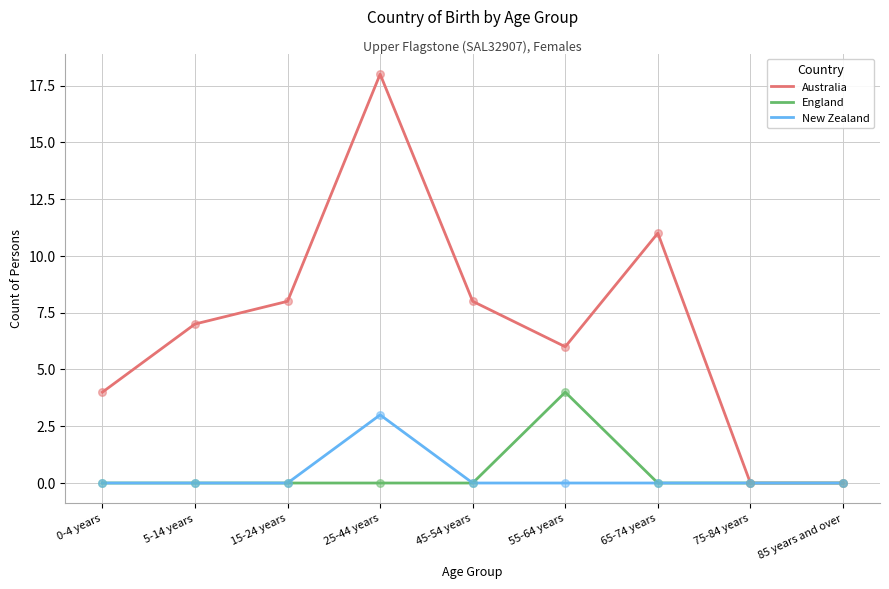

What is the total value across all series at 0-4 years?

4